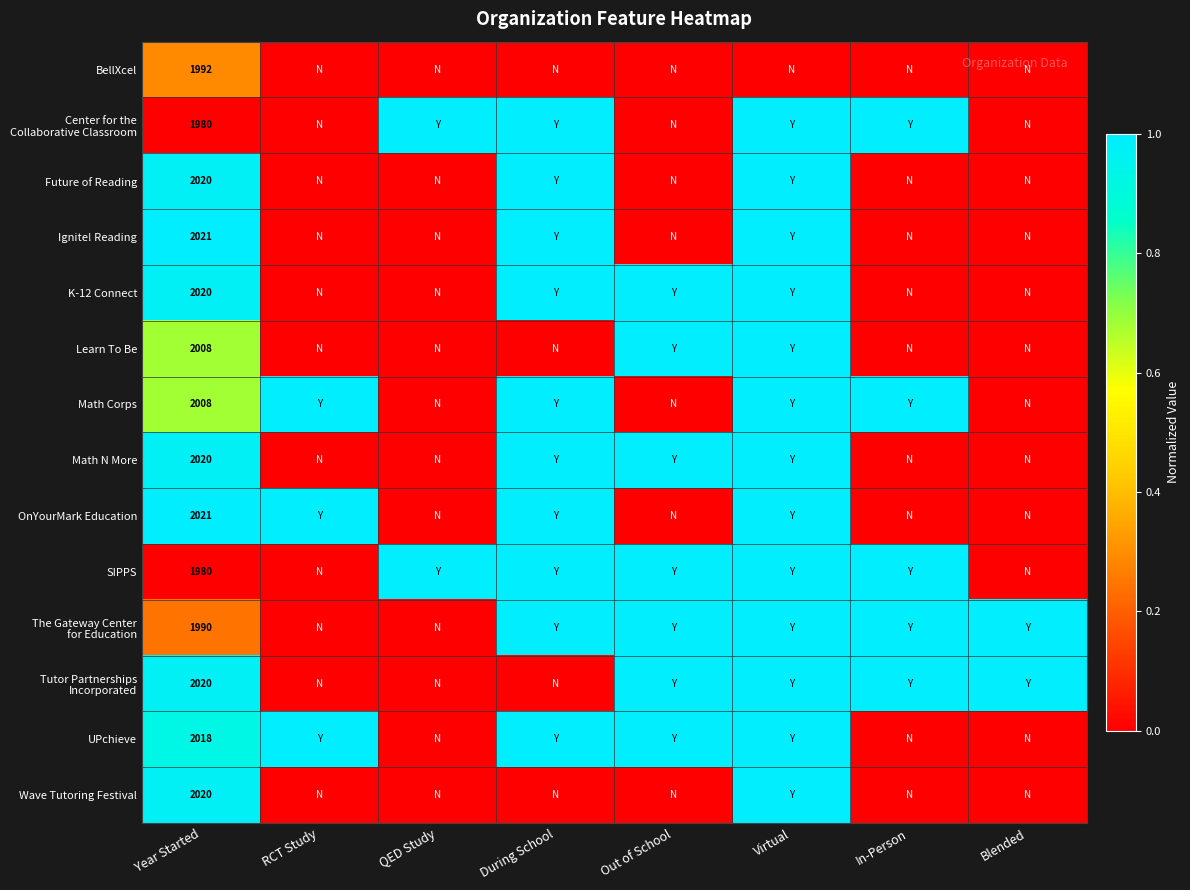

What is the total value across all series at During School?

10.0